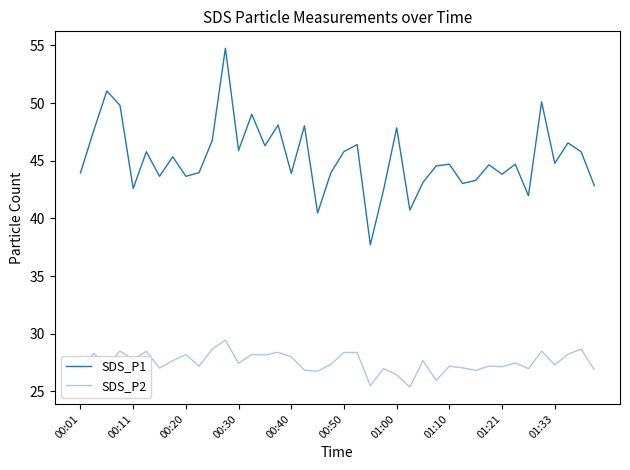

What is the difference between the maximum and minimum values in the SDS_P2 series?

4.1